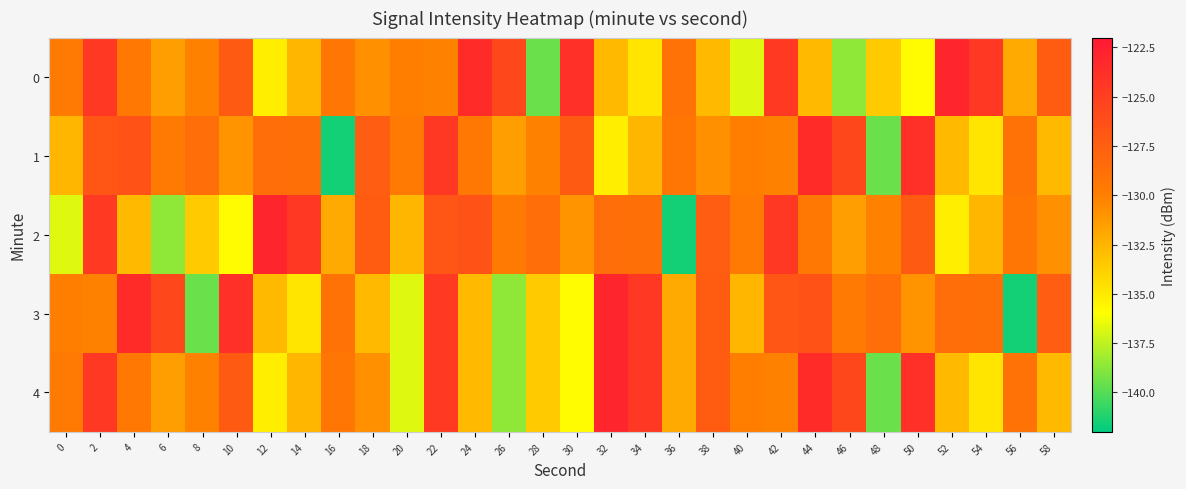

Reading left to right, what are all the values shown in this chart?

0: 0=-129.6	2=-124.5	4=-129.5	6=-131.5	8=-130.1	10=-127.1	12=-135.2	14=-132.6	16=-129.3	18=-130.8	20=-129.9	22=-130.1	24=-123.5	26=-125.6	28=-139.5	30=-123.9	32=-132.8	34=-134.8	36=-129.0	38=-132.8	40=-136.7	42=-124.6	44=-132.8	46=-138.6	48=-133.5	50=-135.8	52=-123.0	54=-124.4	56=-132.0	58=-127.2
1: 0=-132.6	2=-126.7	4=-126.5	6=-129.6	8=-128.7	10=-130.9	12=-128.7	14=-128.7	16=-141.5	18=-127.3	20=-129.6	22=-124.5	24=-129.5	26=-131.5	28=-130.1	30=-127.1	32=-135.2	34=-132.6	36=-129.3	38=-130.8	40=-129.9	42=-130.1	44=-123.5	46=-125.6	48=-139.5	50=-123.9	52=-132.8	54=-134.8	56=-129.0	58=-132.8
2: 0=-136.7	2=-124.6	4=-132.8	6=-138.6	8=-133.5	10=-135.8	12=-123.0	14=-124.4	16=-132.0	18=-127.2	20=-132.6	22=-126.7	24=-126.5	26=-129.6	28=-128.7	30=-130.9	32=-128.7	34=-128.7	36=-141.5	38=-127.3	40=-129.6	42=-124.5	44=-129.5	46=-131.5	48=-130.1	50=-127.1	52=-135.2	54=-132.6	56=-129.3	58=-130.8
3: 0=-129.9	2=-130.1	4=-123.5	6=-125.6	8=-139.5	10=-123.9	12=-132.8	14=-134.8	16=-129.0	18=-132.8	20=-136.7	22=-124.6	24=-132.8	26=-138.6	28=-133.5	30=-135.8	32=-123.0	34=-124.4	36=-132.0	38=-127.2	40=-132.6	42=-126.7	44=-126.5	46=-129.6	48=-128.7	50=-130.9	52=-128.7	54=-128.7	56=-141.5	58=-127.3
4: 0=-129.6	2=-124.5	4=-129.5	6=-131.5	8=-130.1	10=-127.1	12=-135.2	14=-132.6	16=-129.3	18=-130.8	20=-136.7	22=-124.6	24=-132.8	26=-138.6	28=-133.5	30=-135.8	32=-123.0	34=-124.4	36=-132.0	38=-127.2	40=-129.9	42=-130.1	44=-123.5	46=-125.6	48=-139.5	50=-123.9	52=-132.8	54=-134.8	56=-129.0	58=-132.8